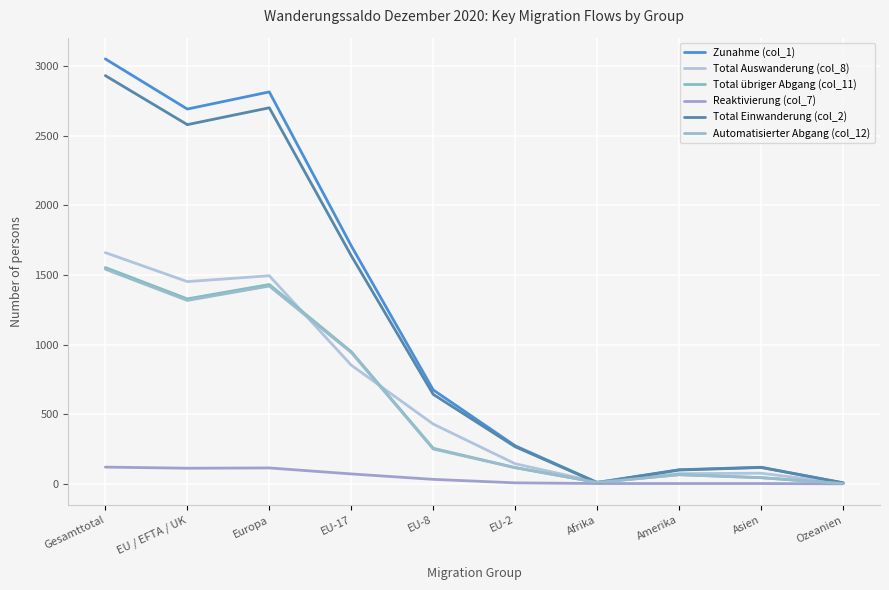

What is the sum of the Total Auswanderung (col_8) values at Ozeanien and EU-2?

148